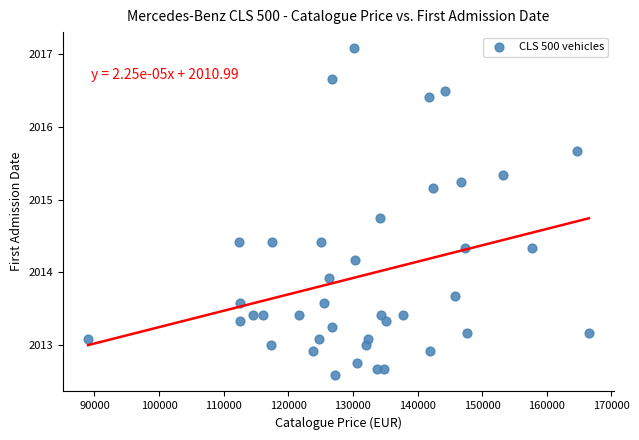

What Y value in the scatter plot is closest to 2014?

2013.9